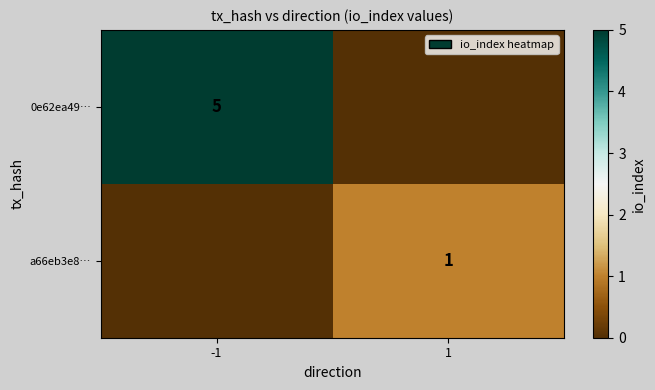

What is the difference between the highest and lowest values at -1?

5